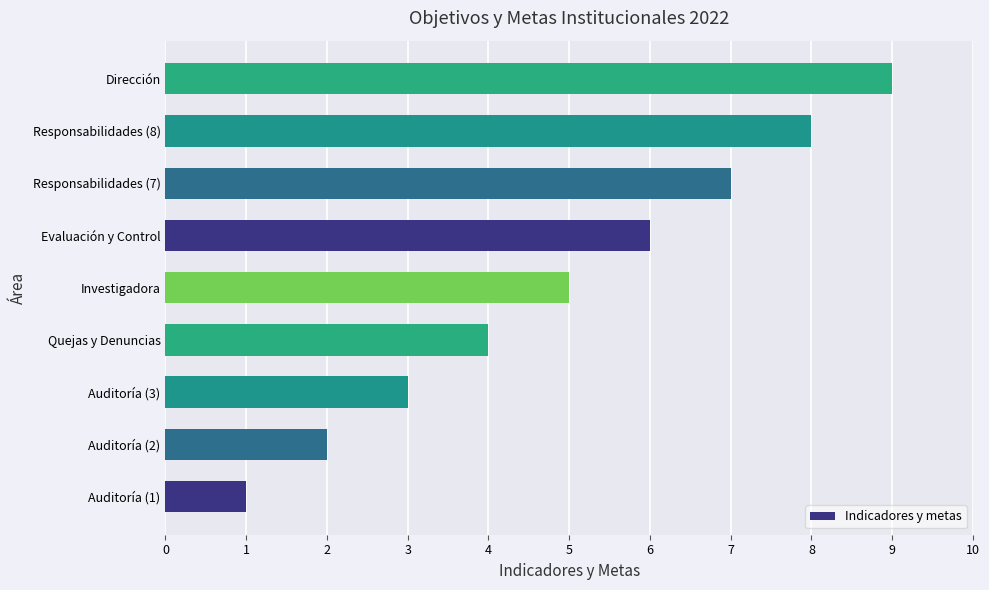

Between Auditoría (3) and Dirección, which is larger?

Dirección